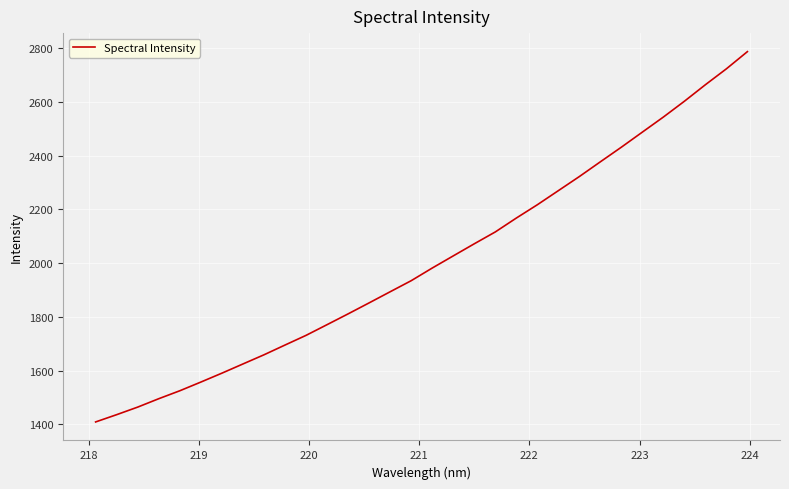

What is the minimum value shown in the chart?

1409.3